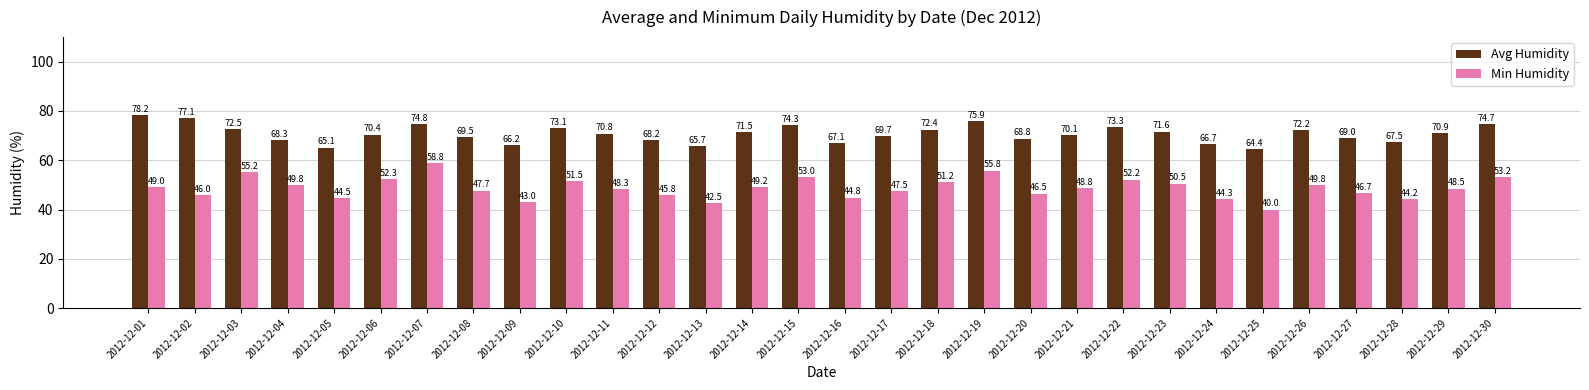

Between 2012-12-25 and 2012-12-29, which series saw the biggest shift?

Min Humidity